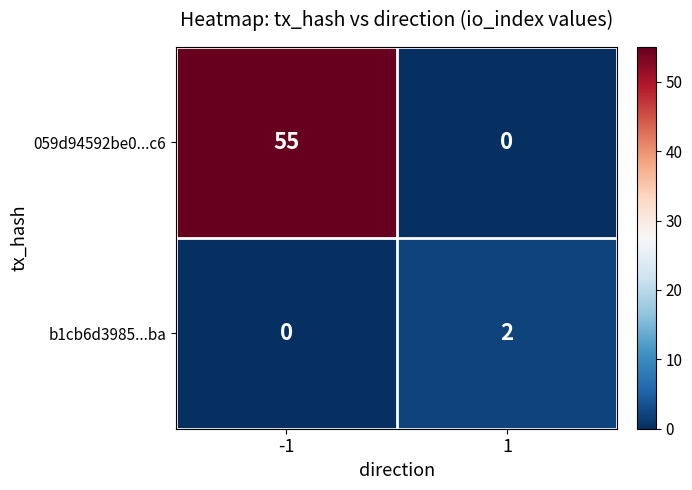

How many values in 059d94592be0...c6 are above zero?

1